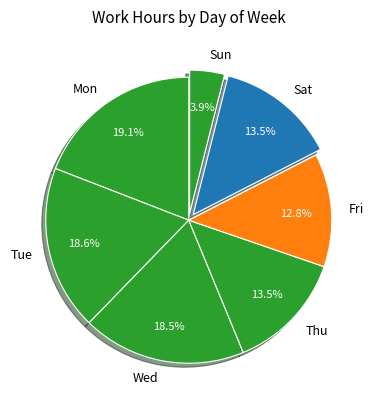

Which slice is the largest?

Mon